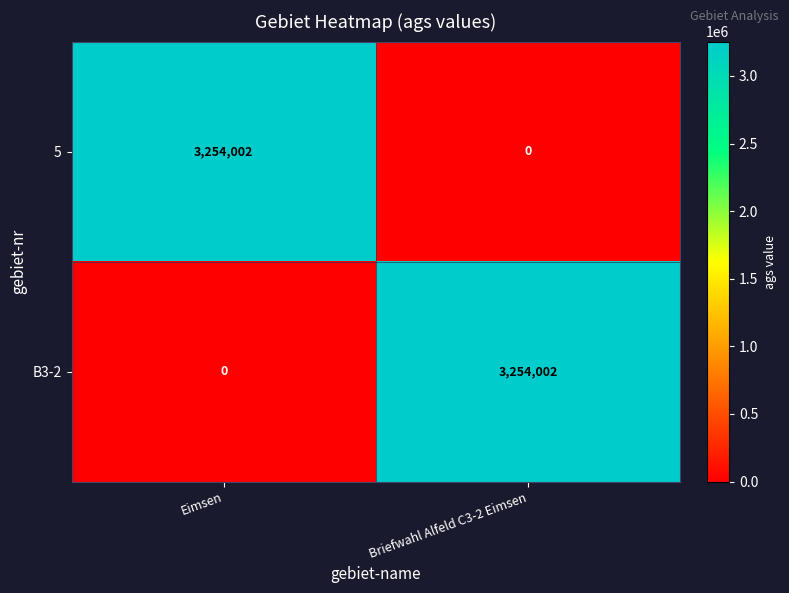

What is the sum of all 5 values?

3254002